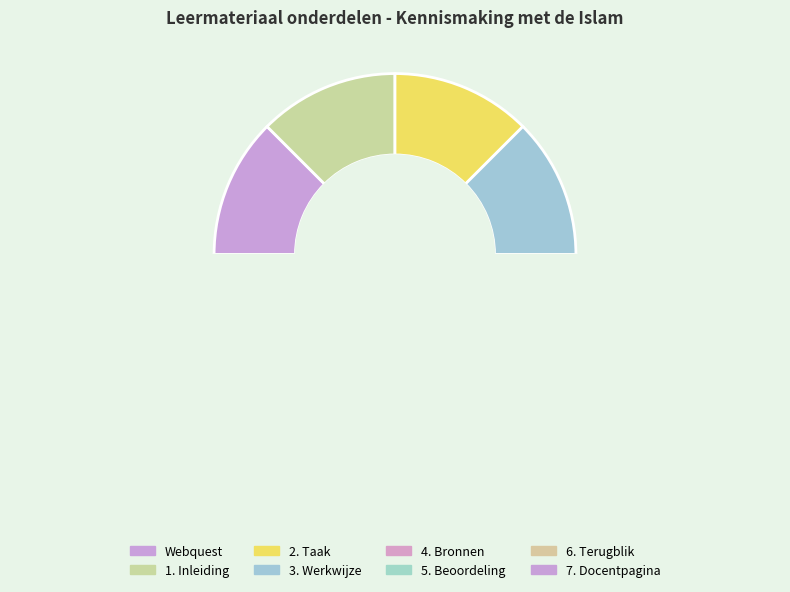

Is the sum of 7. Docentpagina and Webquest greater than half?

No